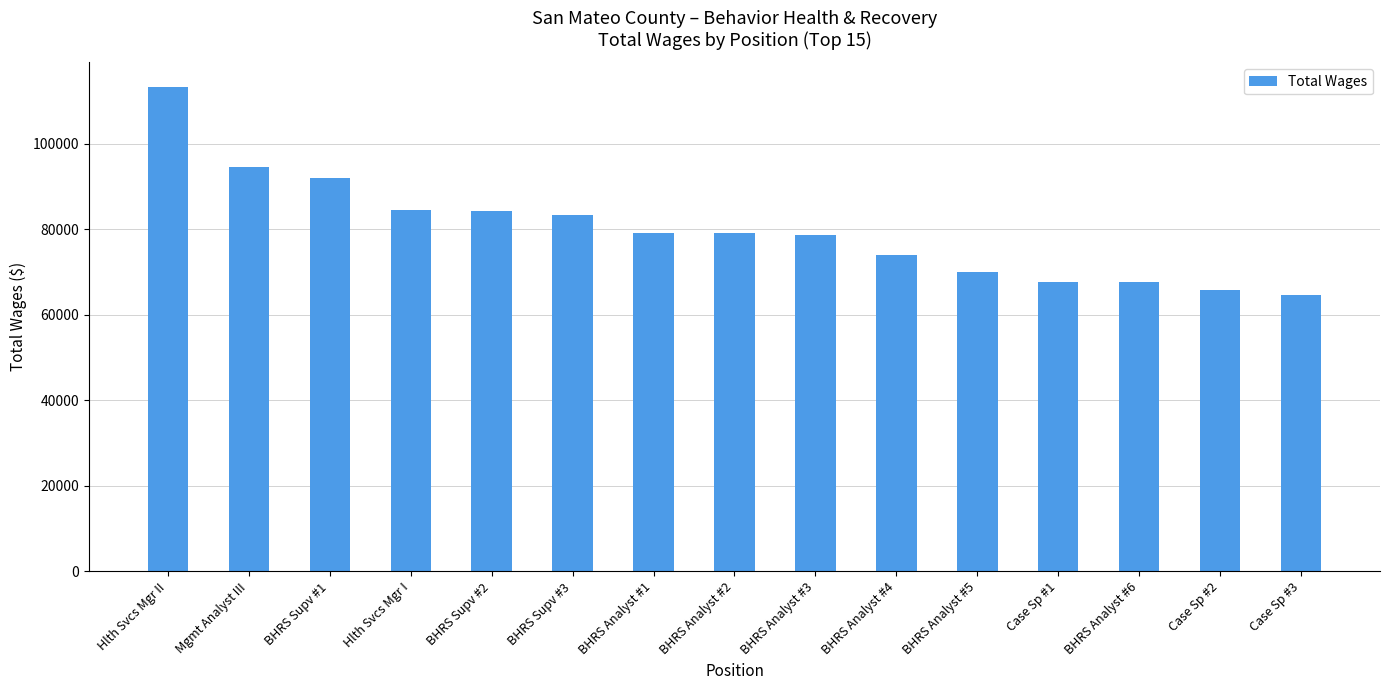

What is the value of the 15th bar from the left?

64622